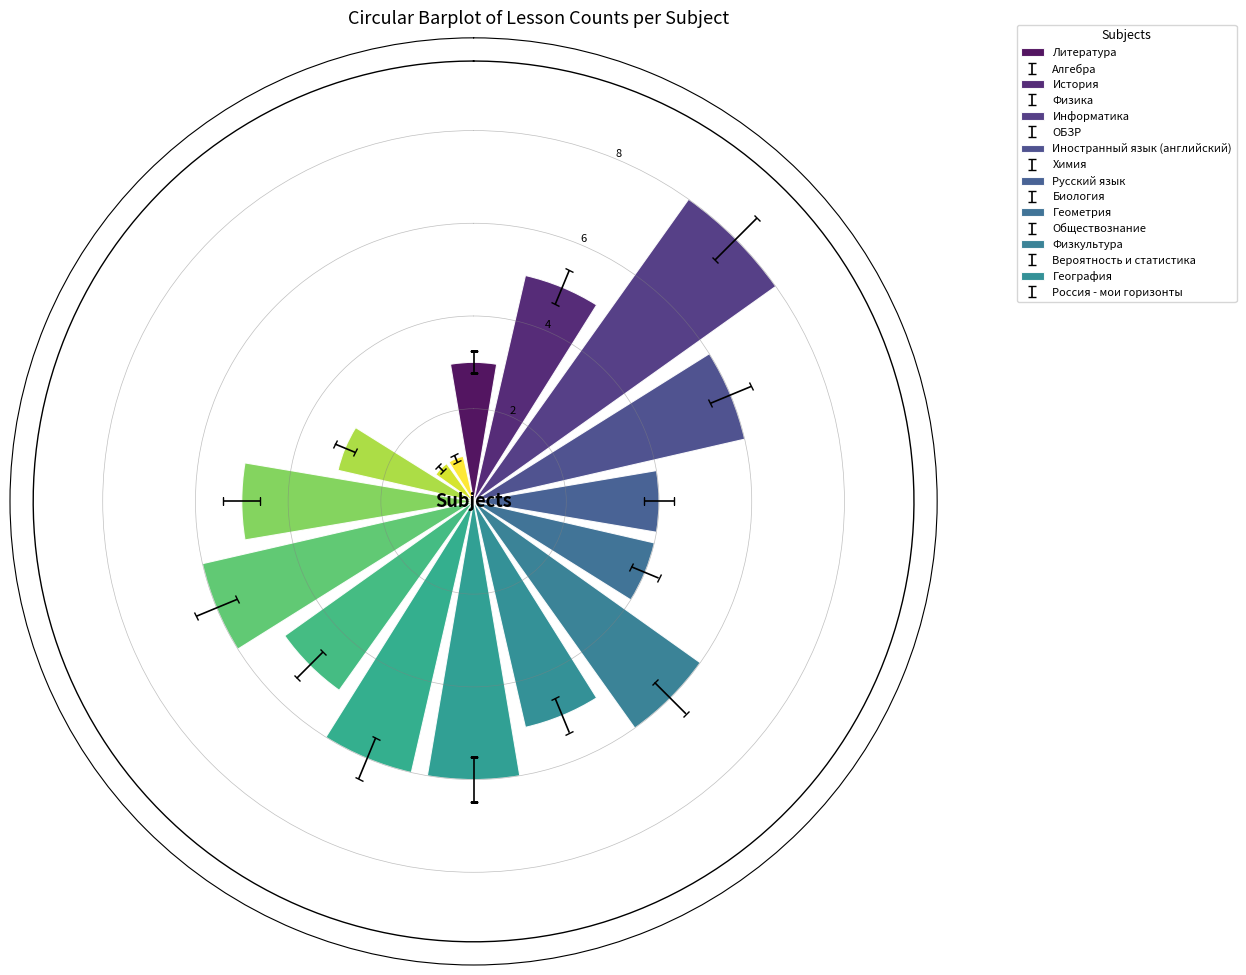

Rank the categories by value from highest to lowest.

История, Физика, Иностранный язык (английский), Русский язык, Биология, Обществознание, Алгебра, Химия, Геометрия, Физкультура, Информатика, ОБЗР, Литература, Вероятность и статистика, География, Россия - мои горизонты